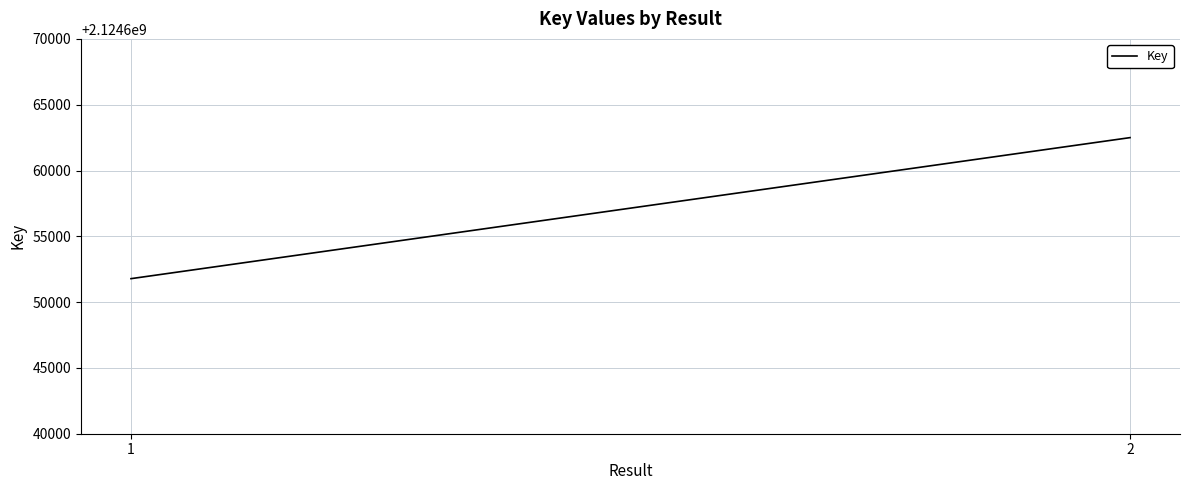

Which label corresponds to the smallest value in the chart?

1